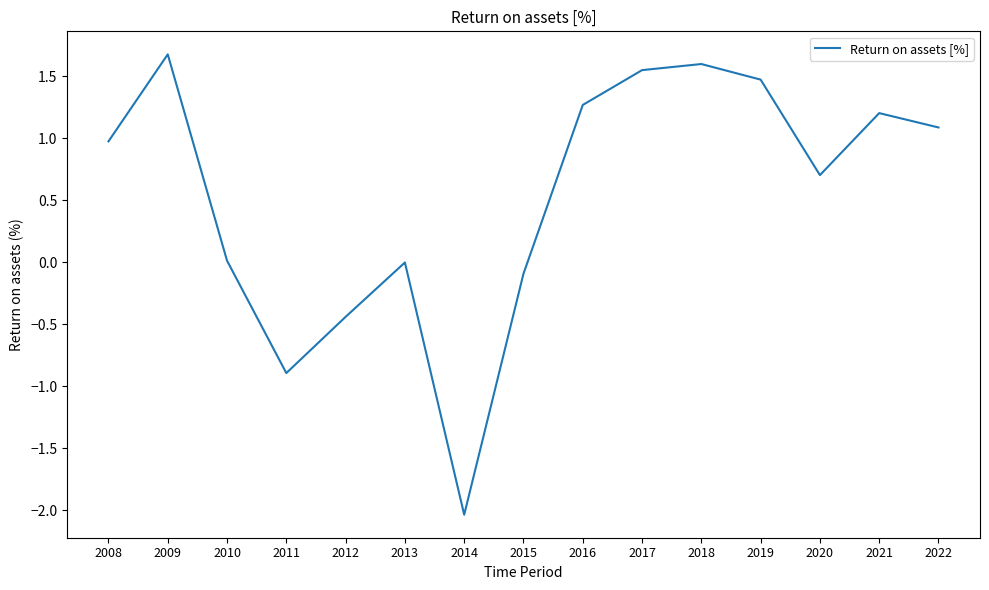

Count the number of categories in the chart.

15